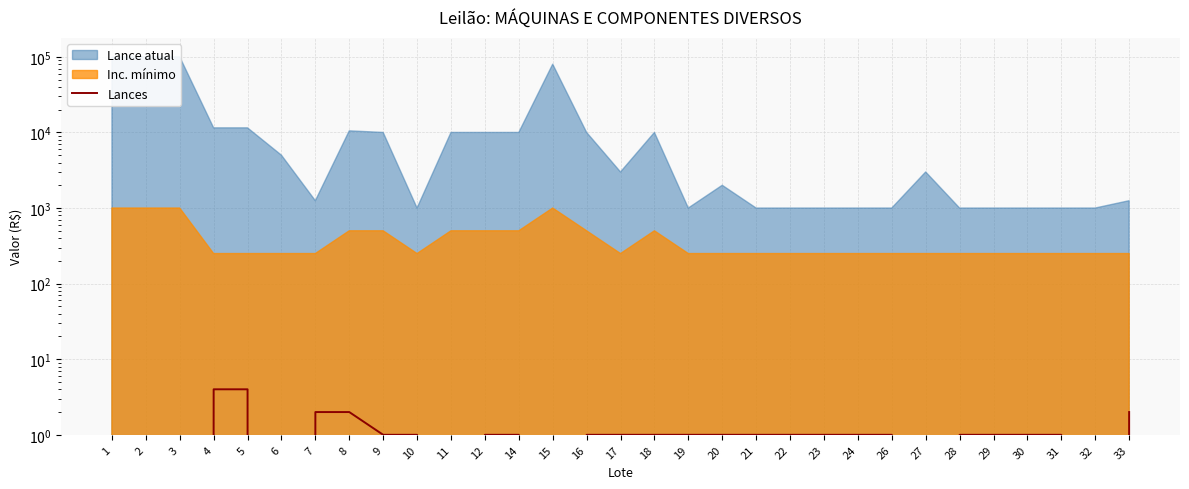

What is the change in value from 7 to 23?

-1